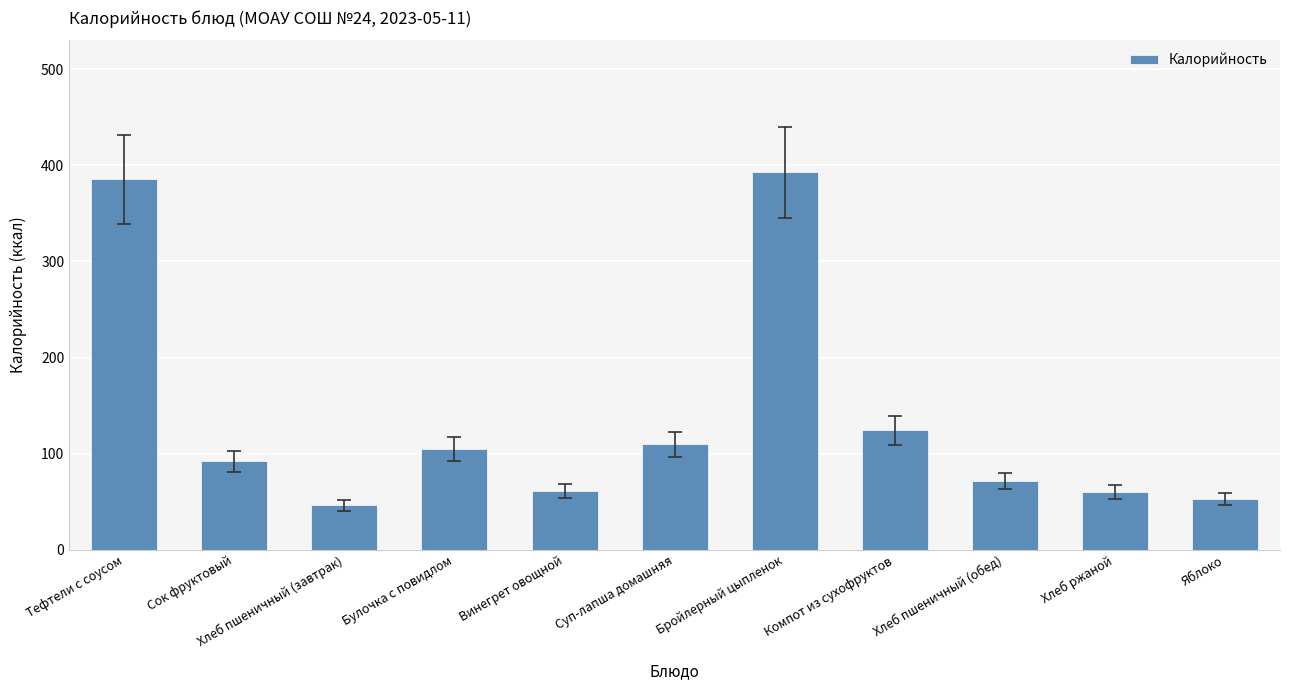

The value at Хлеб пшеничный (завтрак) is 83.5. True or false?

False